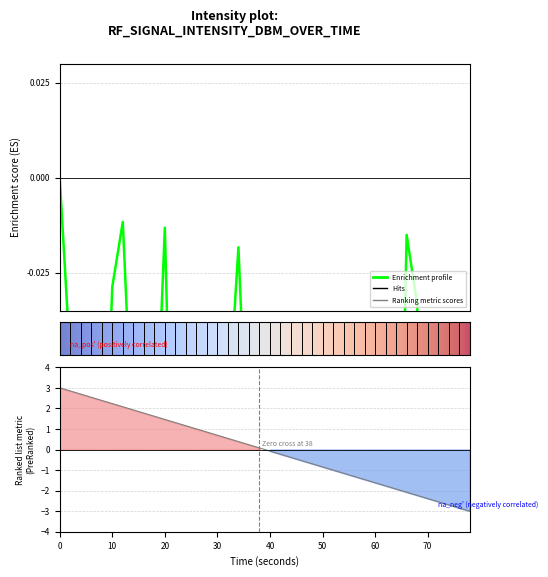

How many distinct data groups are displayed?

1